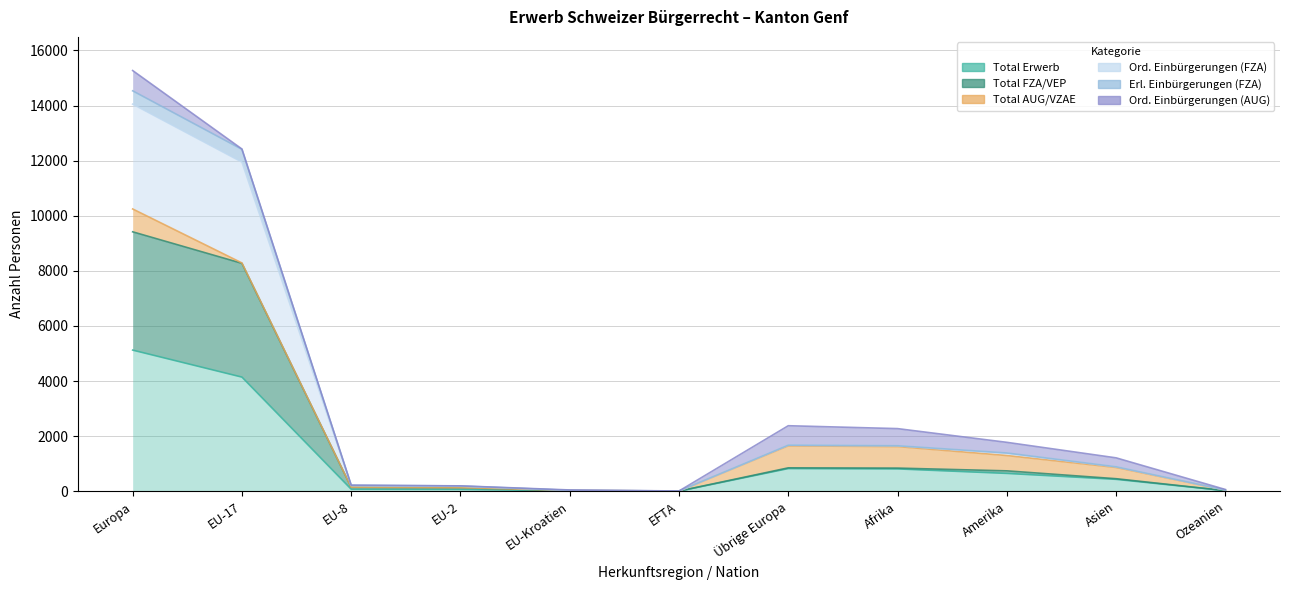

True or false: Total FZA/VEP and Erl. Einbürgerungen (FZA) cross at least once.

False